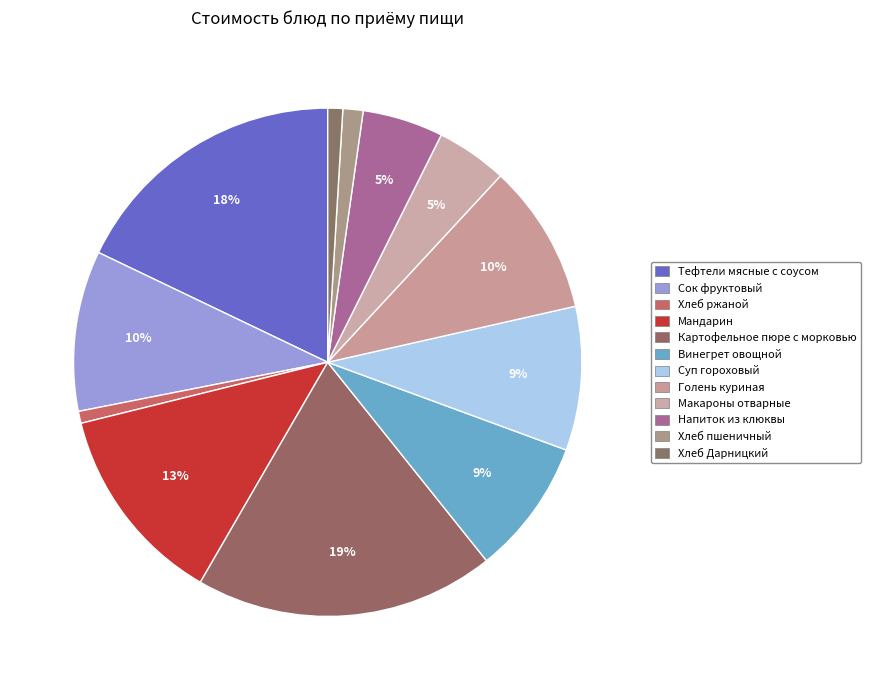

Which category has the smallest portion of the pie?

Хлеб ржаной